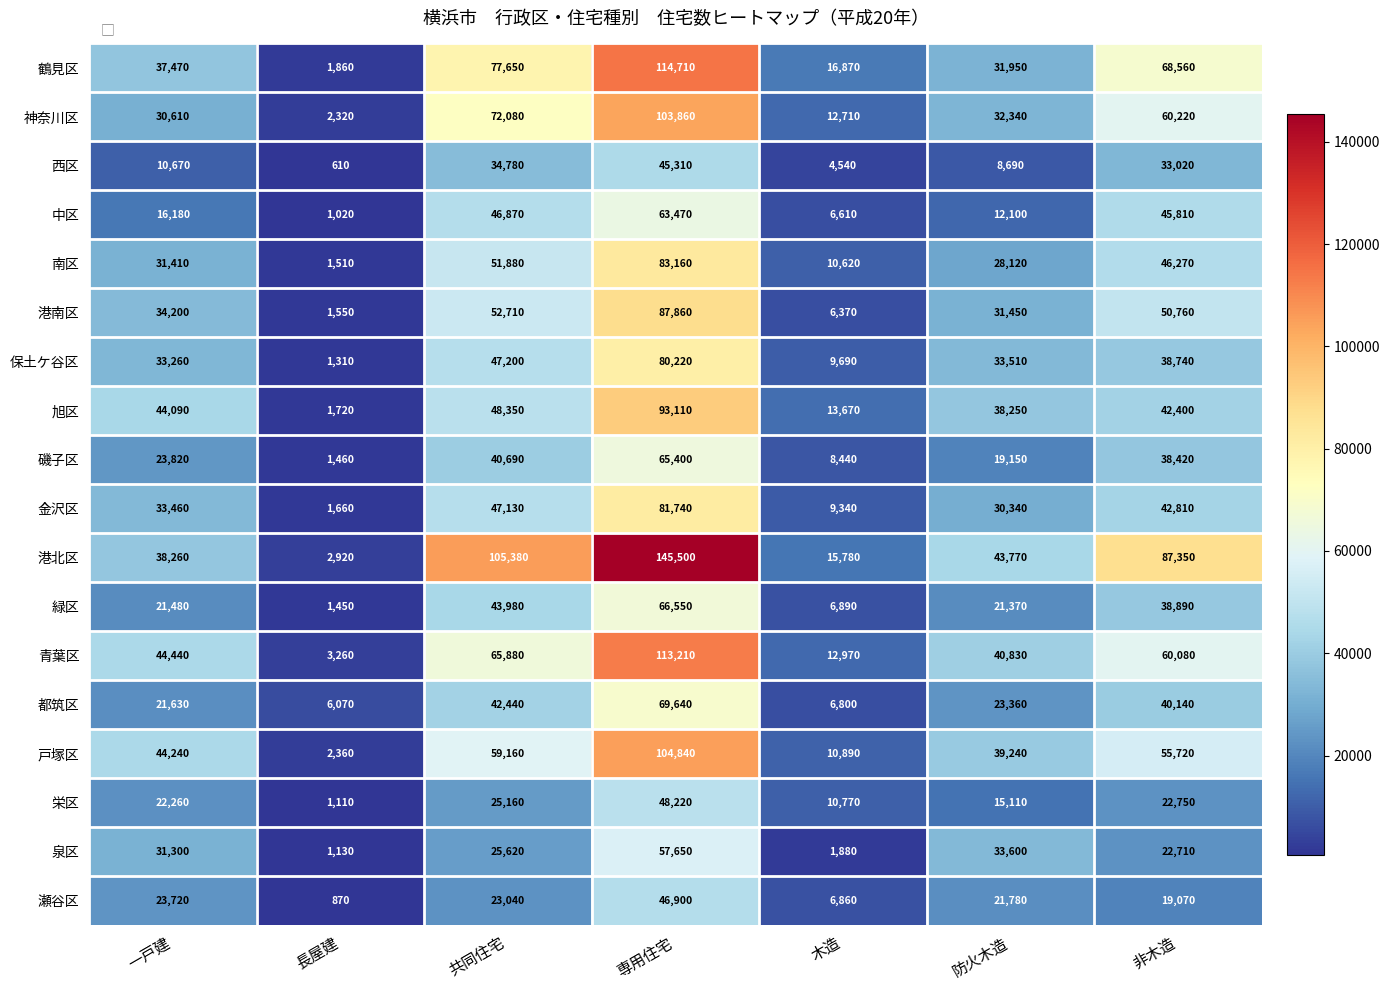

What is the minimum value shown in the chart?

610